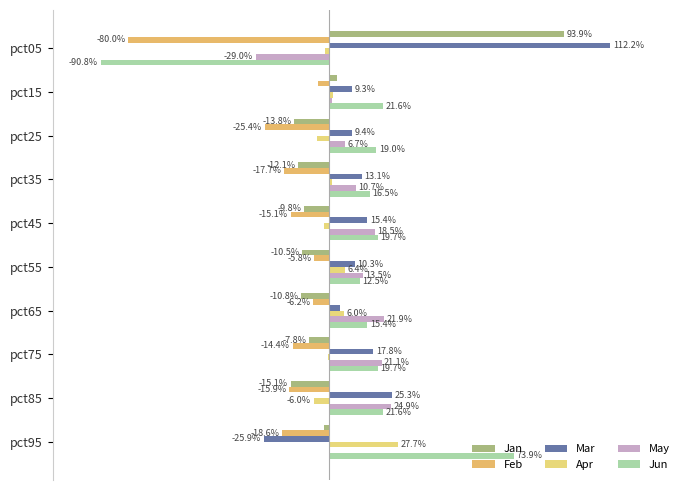

Which series has the largest total across all categories?

Mar